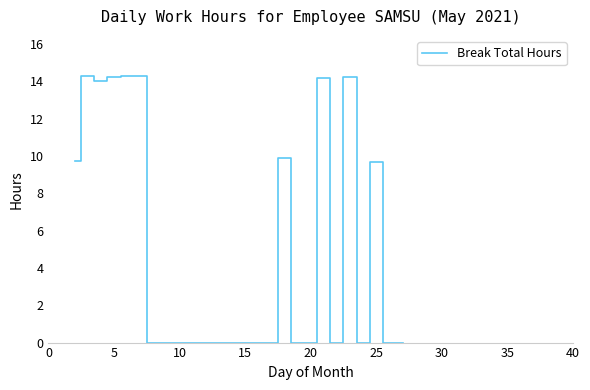

What is the maximum value shown in the chart?

14.3